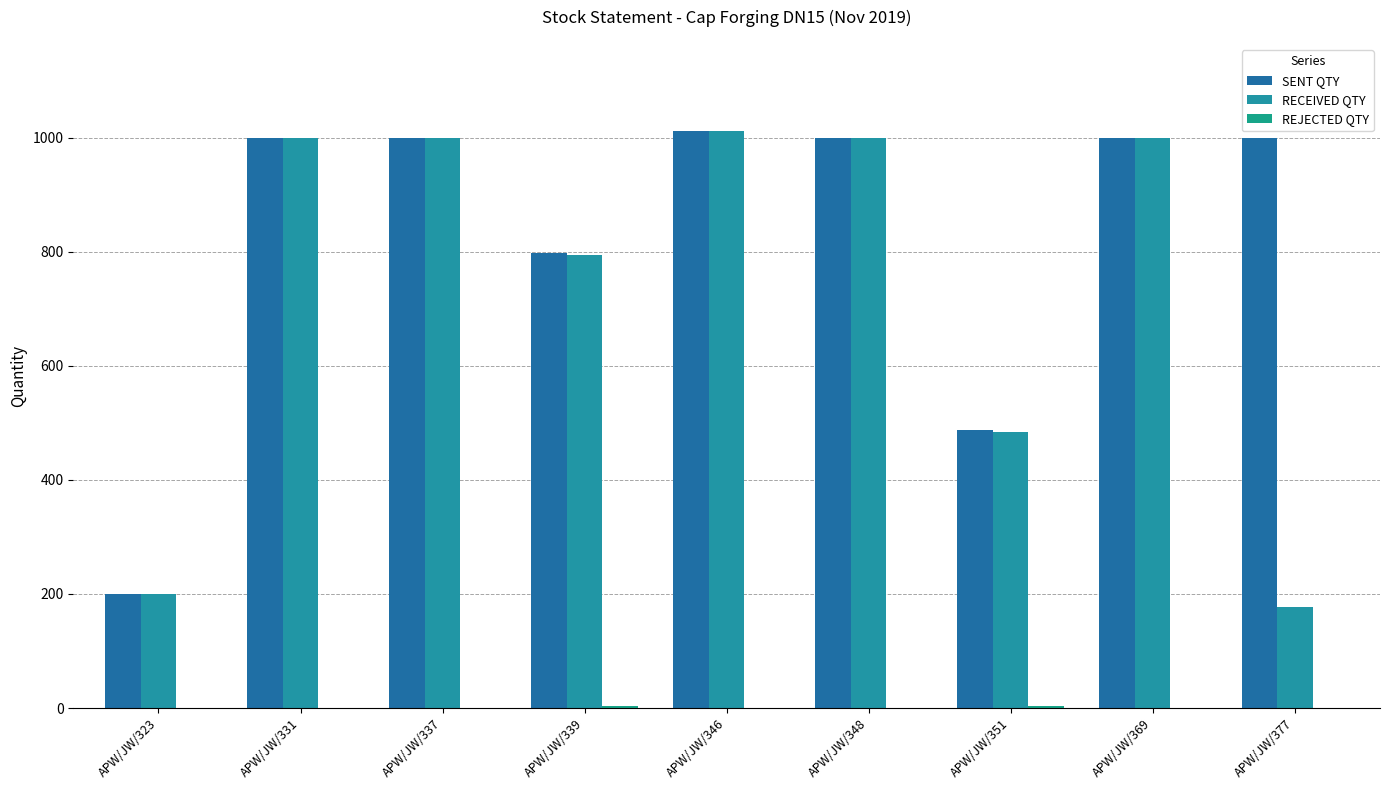

Count the number of data series in this chart.

3